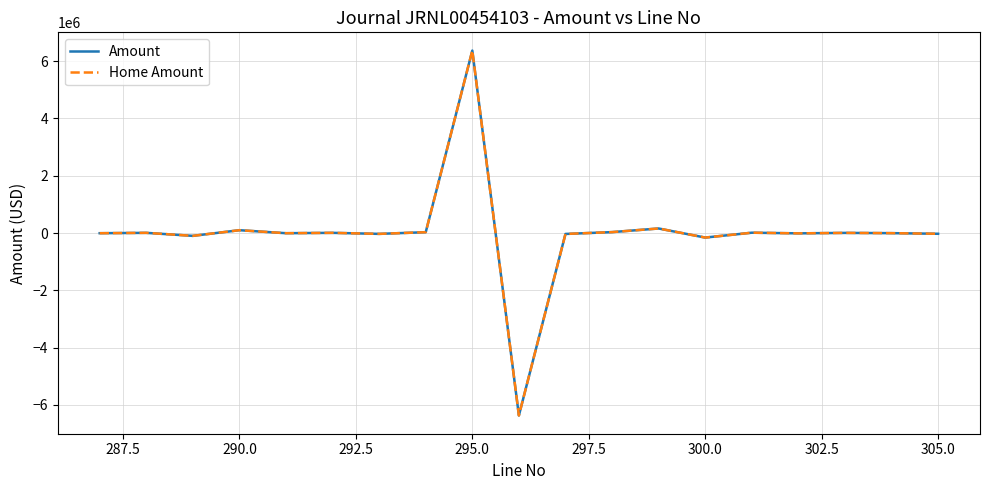

Is this an area chart (filled region under the line)?

No